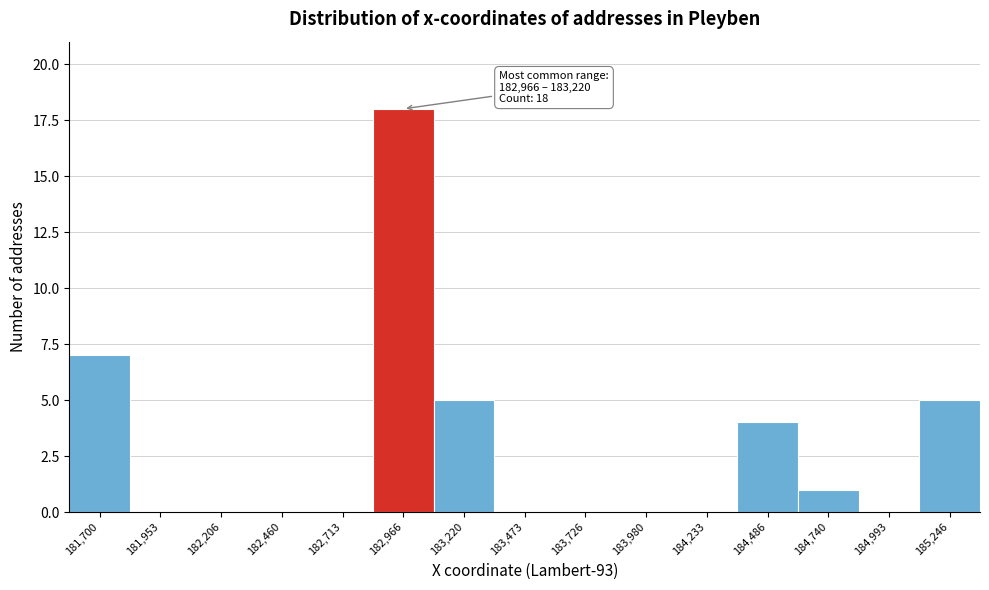

Reading left to right, what are all the values shown in this chart?

181,700=7	181,953=0	182,206=0	182,460=0	182,713=0	182,966=18	183,220=5	183,473=0	183,726=0	183,980=0	184,233=0	184,486=4	184,740=1	184,993=0	185,246=5